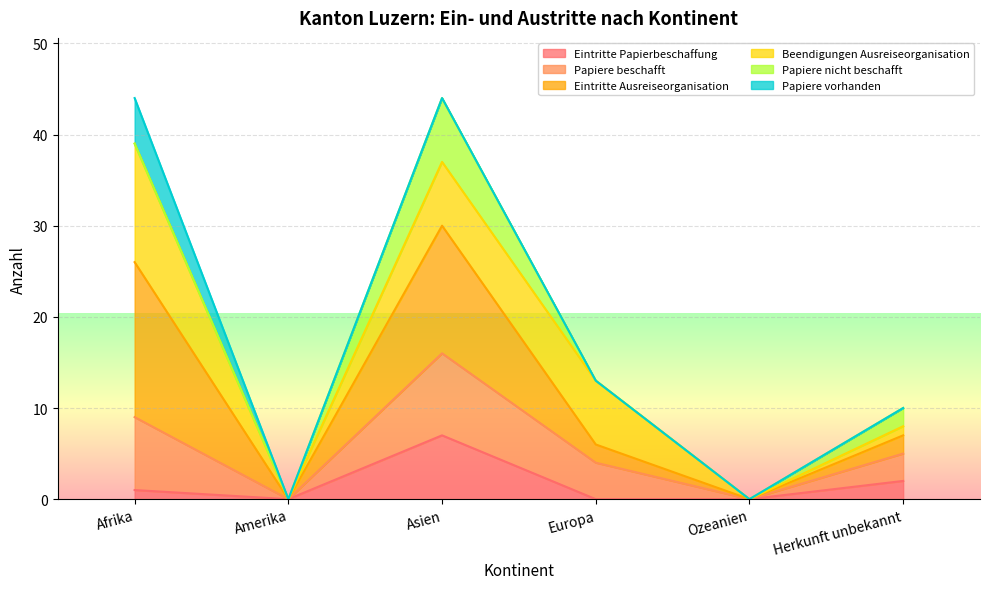

What is the label of the 2nd point from the left?

Amerika